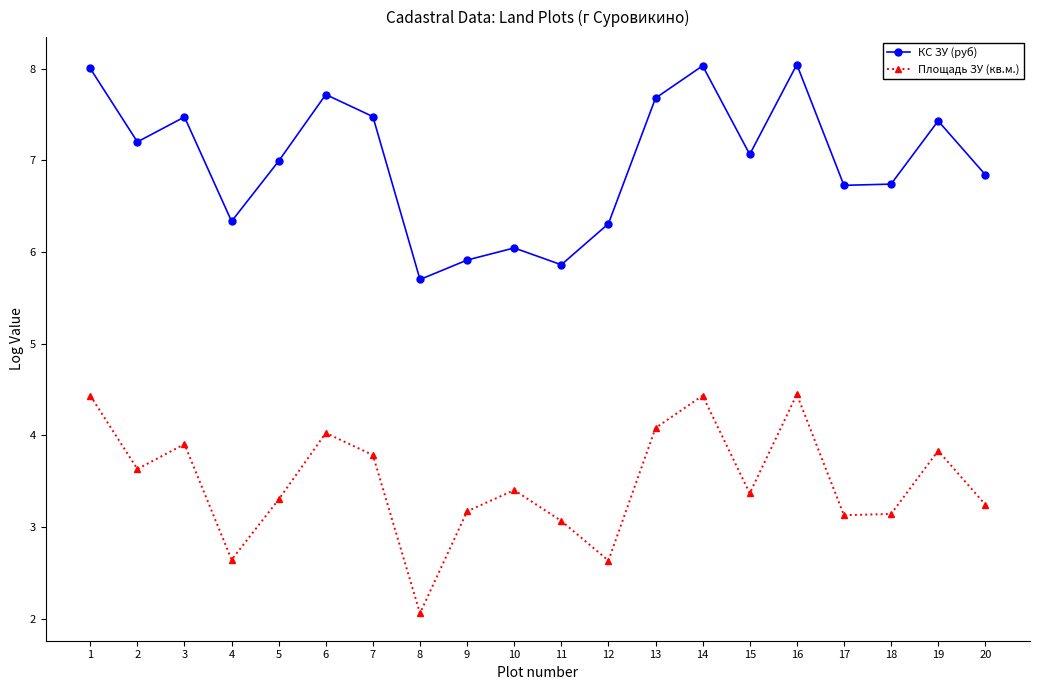

Reading right to left, what are all the values shown in this chart?

КС ЗУ (руб): 6.8	7.4	6.7	6.7	8.0	7.1	8.0	7.7	6.3	5.9	6.0	5.9	5.7	7.5	7.7	7.0	6.3	7.5	7.2	8.0
Площадь ЗУ (кв.м.): 3.2	3.8	3.1	3.1	4.4	3.4	4.4	4.1	2.6	3.1	3.4	3.2	2.1	3.8	4.0	3.3	2.6	3.9	3.6	4.4